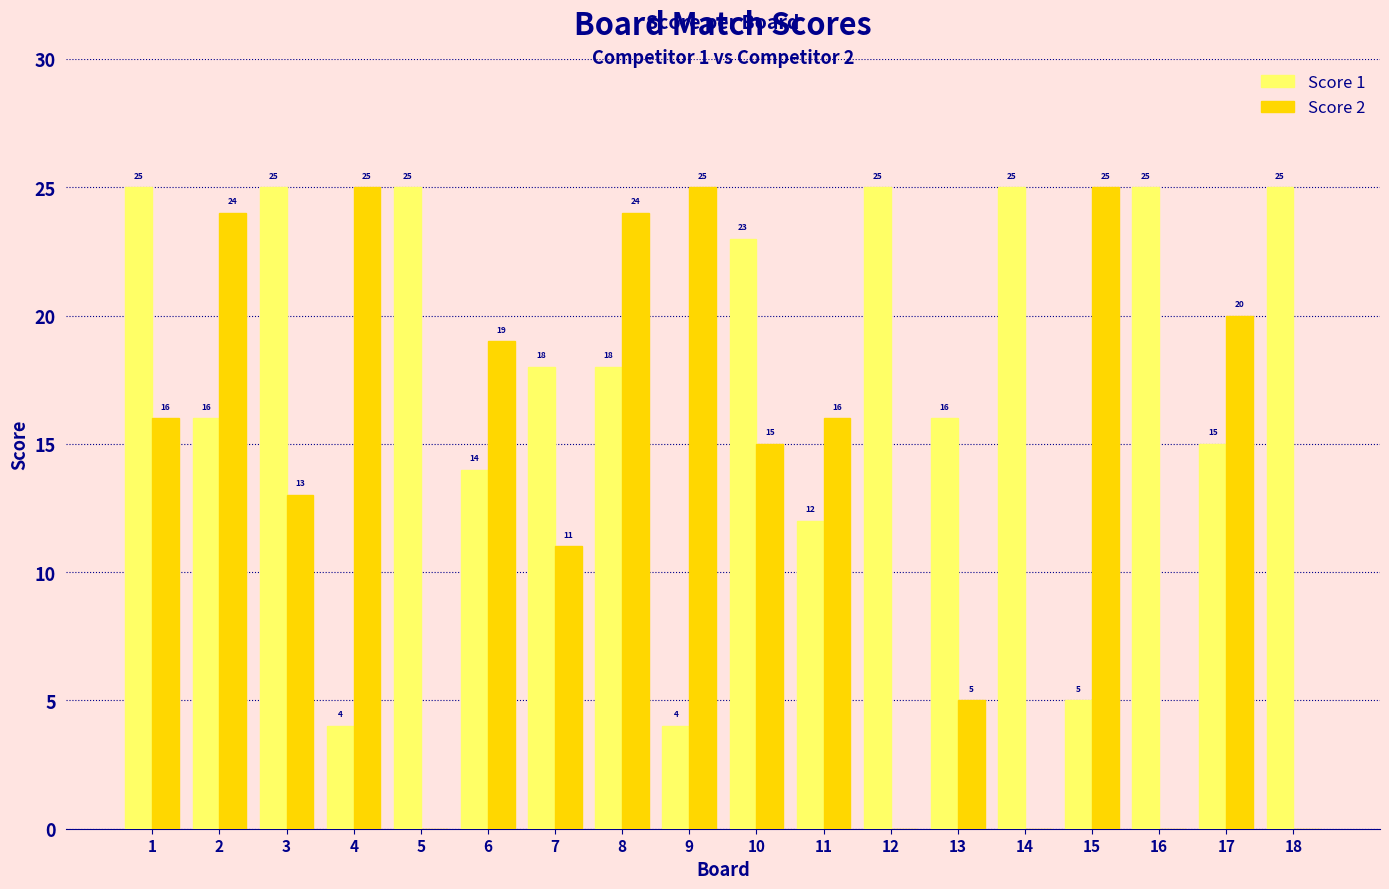

What is the average value of the Score 1 series?

18